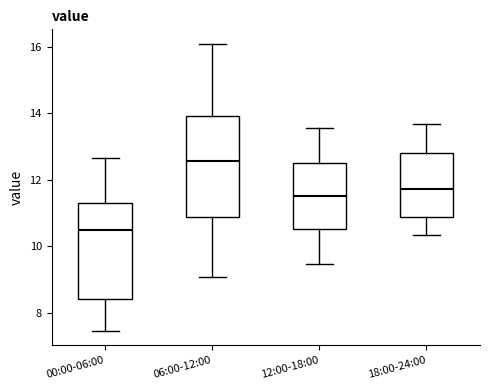

Where does the upper whisker of the box for 06:00-12:00 end on the y-axis? The values are not printed on the chart, so give them approximately, as read against the axis.

16.2